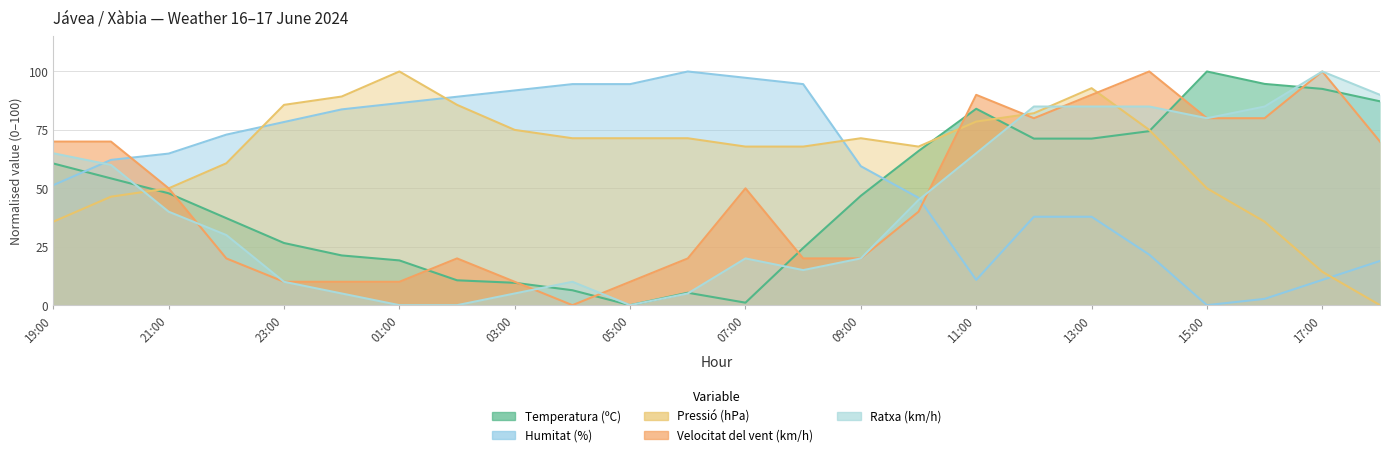

Does the chart display data point markers on the line(s)?

No